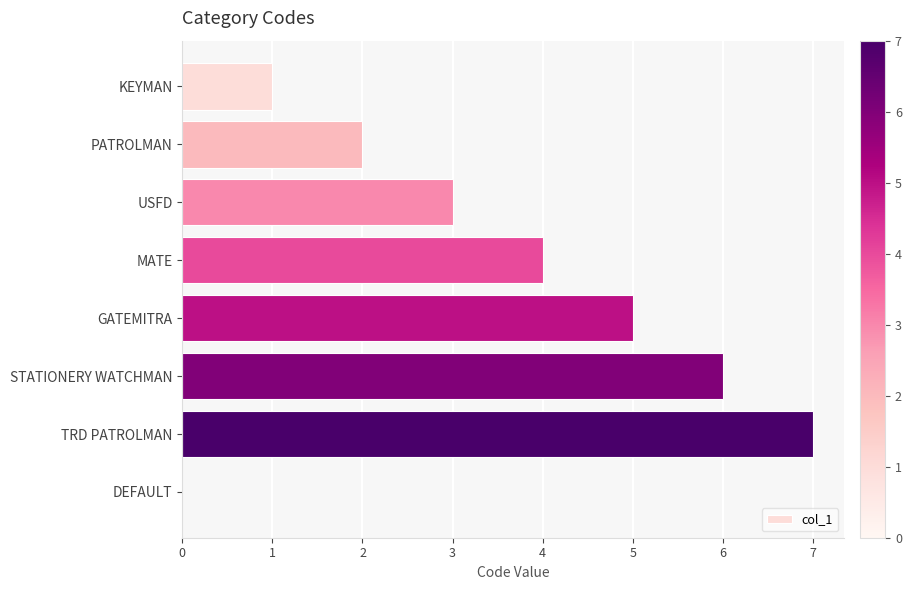

How many distinct data groups are displayed?

1